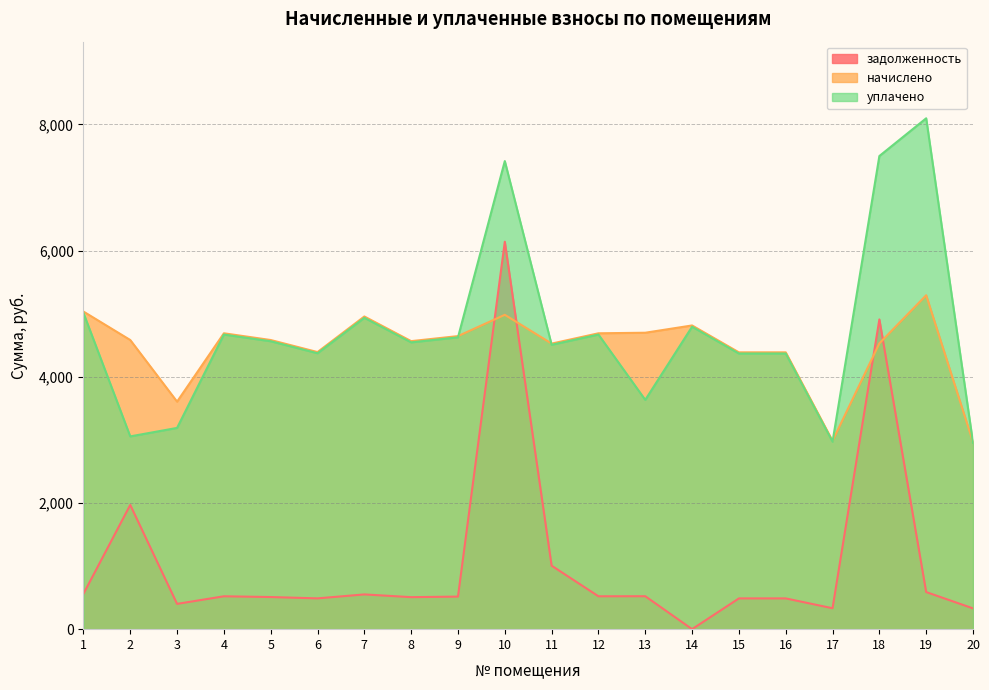

Reading left to right, transcribe all the data shown in this chart.

задолженность: 1=559.4	2=1969.1	3=400.7	4=521.1	5=509.3	6=488.1	7=550.8	8=507.3	9=516.2	10=6141.3	11=1006.1	12=521.1	13=522.1	14=0.0	15=487.6	16=487.6	17=331.6	18=4909.7	19=588.1	20=329.5
начислено: 1=5034.9	2=4583.6	3=3606.5	4=4690.3	5=4583.6	6=4392.6	7=4956.8	8=4565.9	9=4645.8	10=4983.4	11=4526.8	12=4690.3	13=4699.1	14=4814.6	15=4388.2	16=4388.2	17=2984.7	18=4530.3	19=5293.4	20=2966.9
уплачено: 1=5013.3	2=3055.7	3=3190.3	4=4670.2	5=4564.0	6=4373.8	7=4935.5	8=4546.4	9=4625.9	10=7420.1	11=4508.2	12=4670.2	13=3634.7	14=4794.0	15=4369.4	16=4369.4	17=2971.9	18=7500.0	19=8098.3	20=2954.2